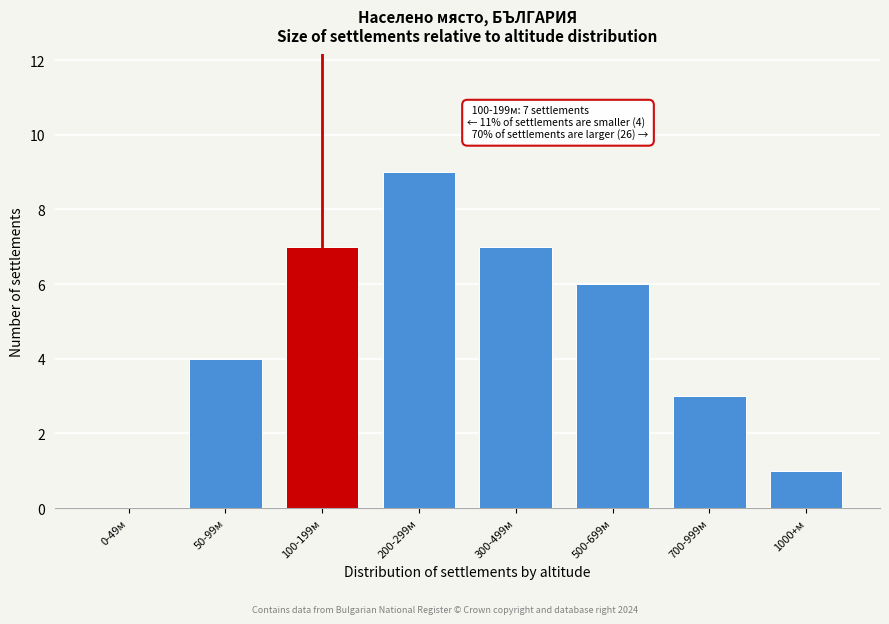

Reading right to left, transcribe all the data shown in this chart.

1000+м=1	700-999м=3	500-699м=6	300-499м=7	200-299м=9	100-199м=7	50-99м=4	0-49м=0